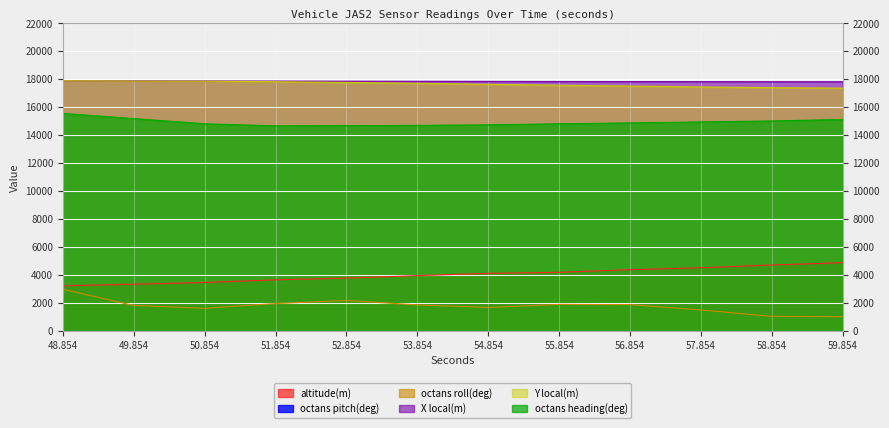

Does the chart display data point markers on the line(s)?

No